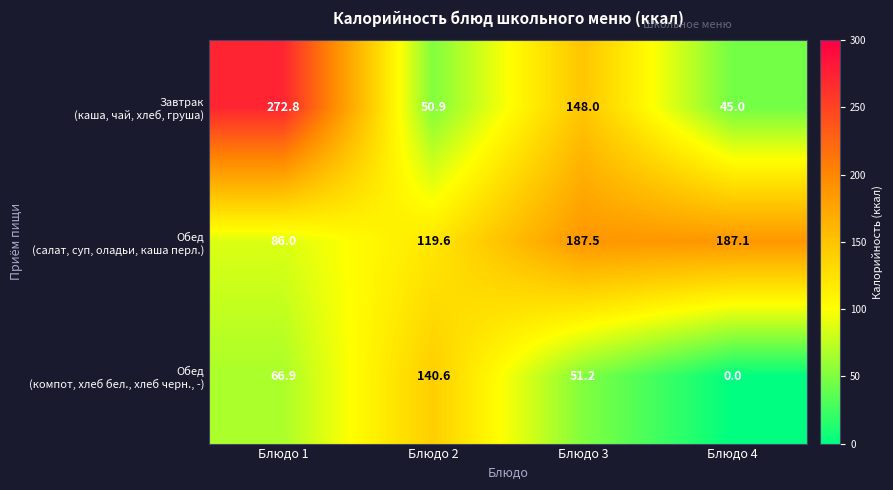

Which category has the highest value across all series?

Блюдо 1